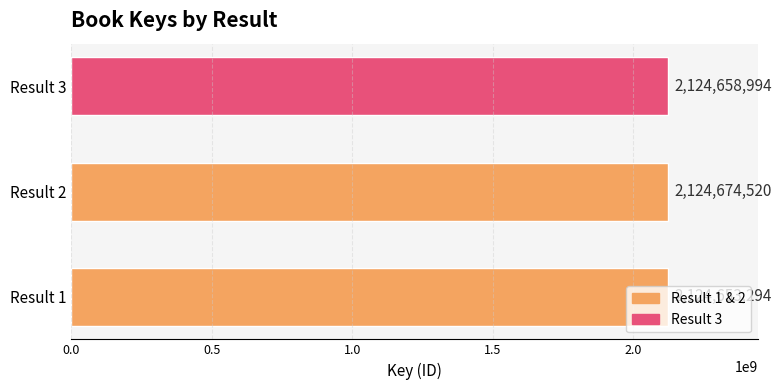

Rank the categories by value from lowest to highest.

Result 1, Result 3, Result 2